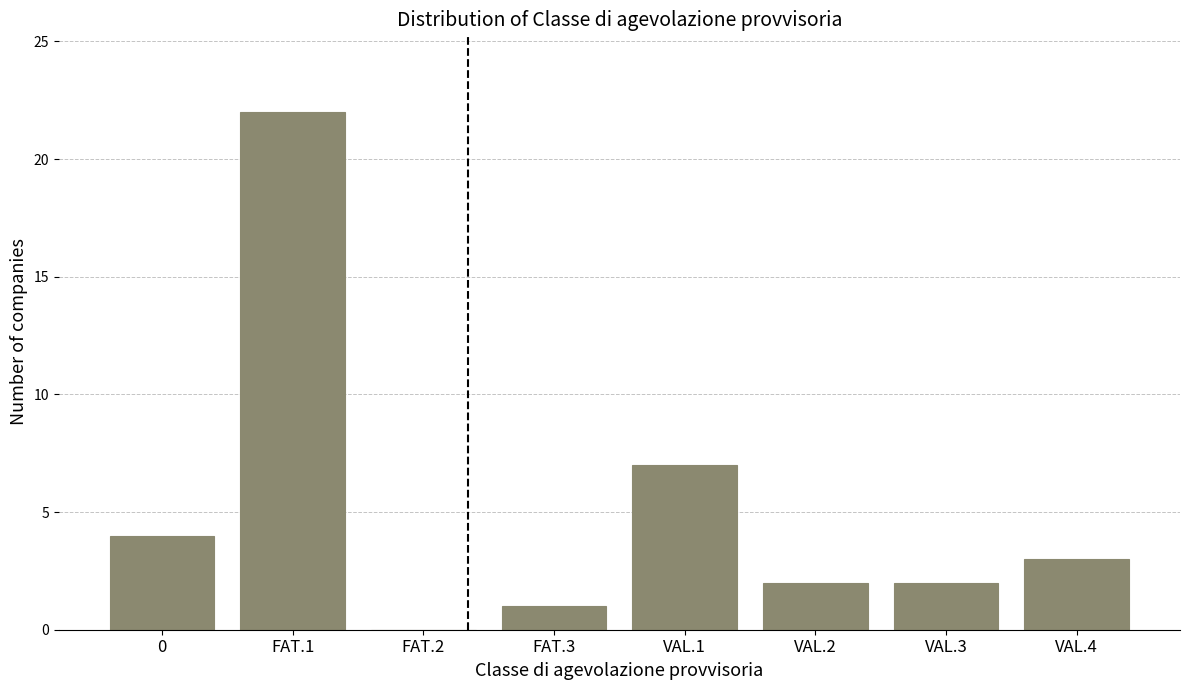

Reading left to right, list all the values displayed in this chart.

0=4	FAT.1=22	FAT.2=0	FAT.3=1	VAL.1=7	VAL.2=2	VAL.3=2	VAL.4=3